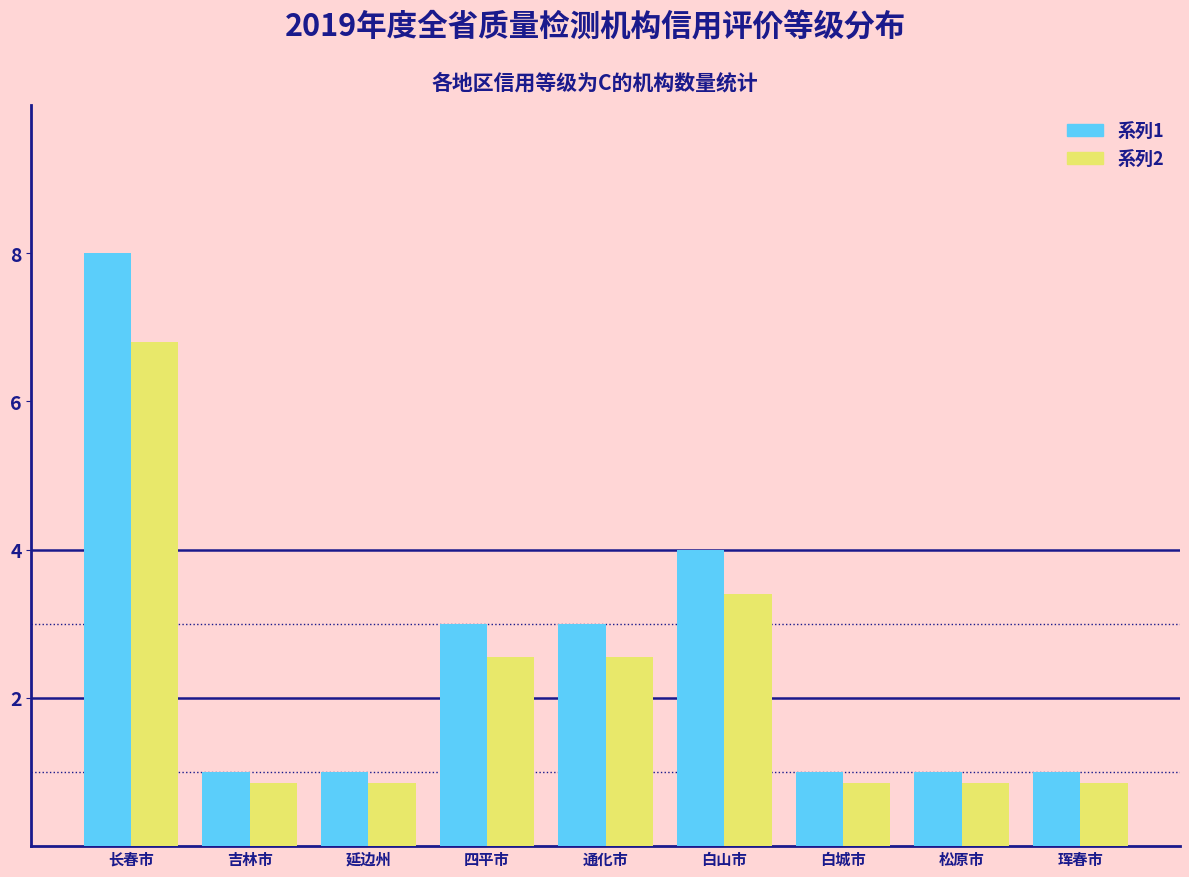

What is the maximum value shown in the chart?

8.0